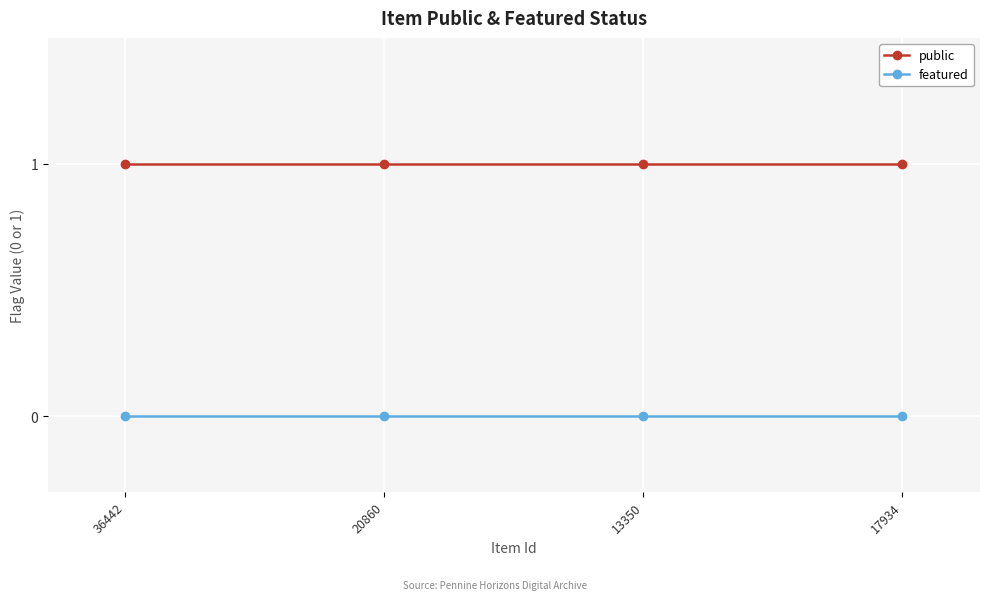

Which series has the largest total across all categories?

public